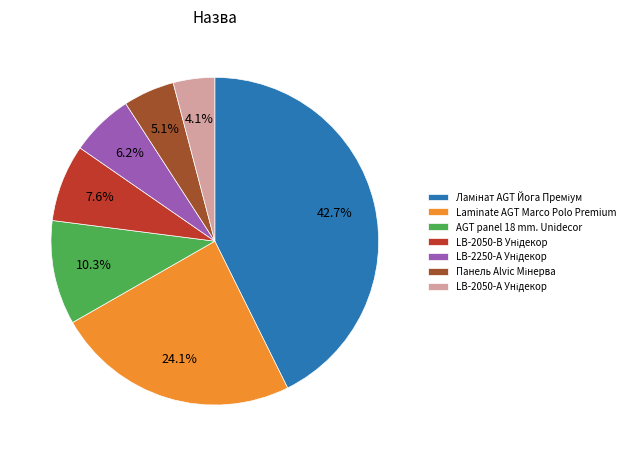

Count the number of slices in the pie.

7